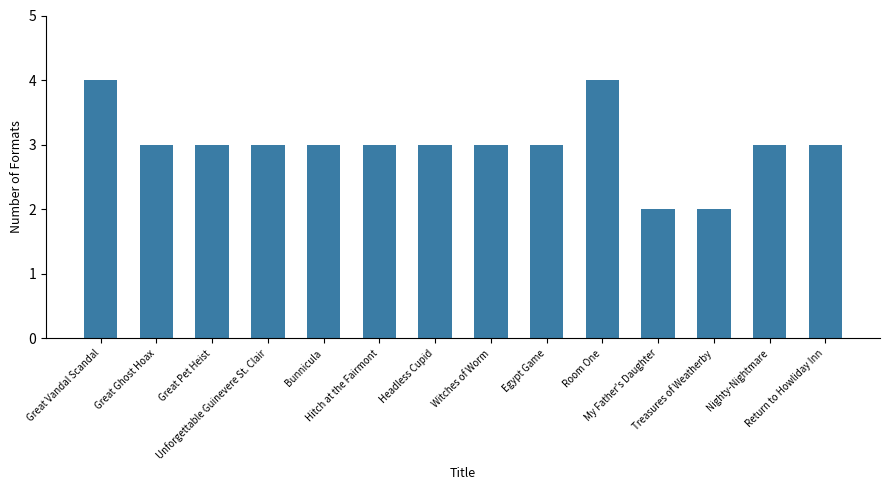

What is the sum of all values?

42